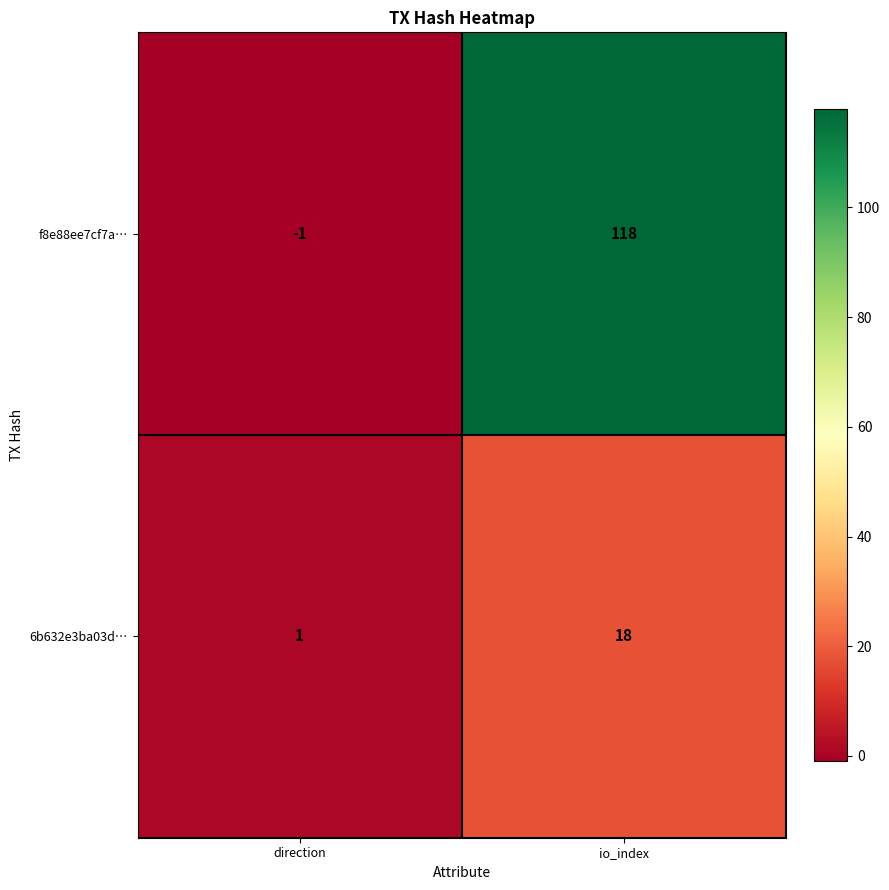

Which category has the lowest value in the f8e88ee7cf7a… series?

direction